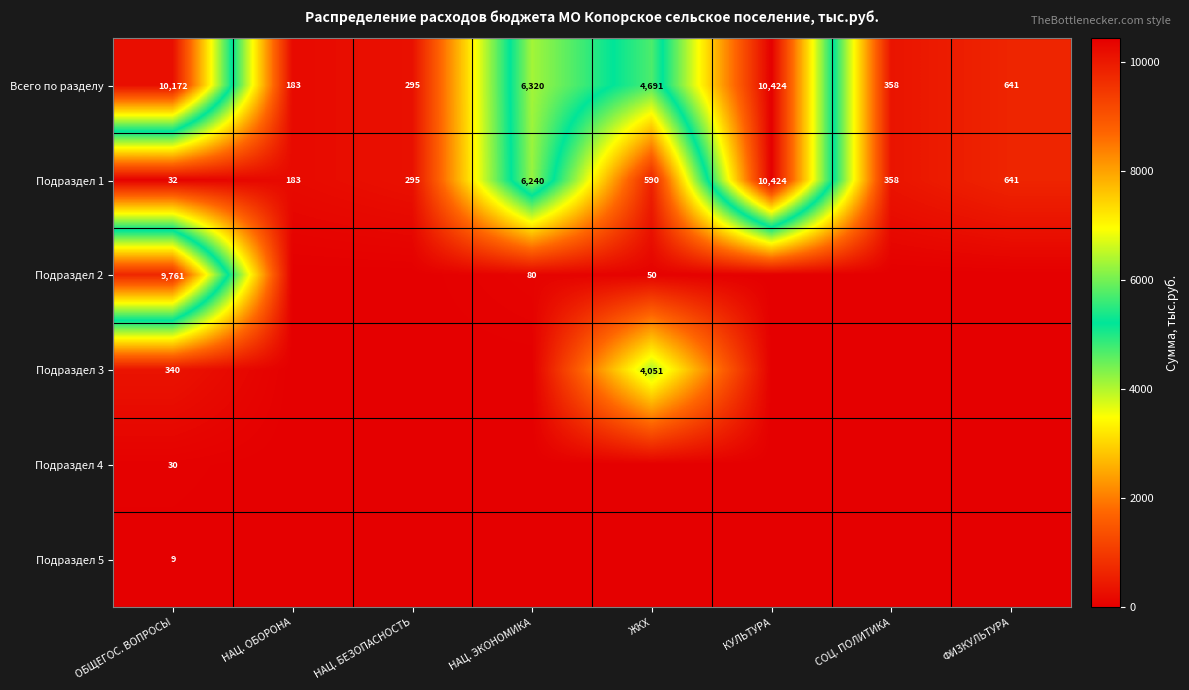

What is the difference between the maximum and minimum values in the Подраздел 1 series?

10392